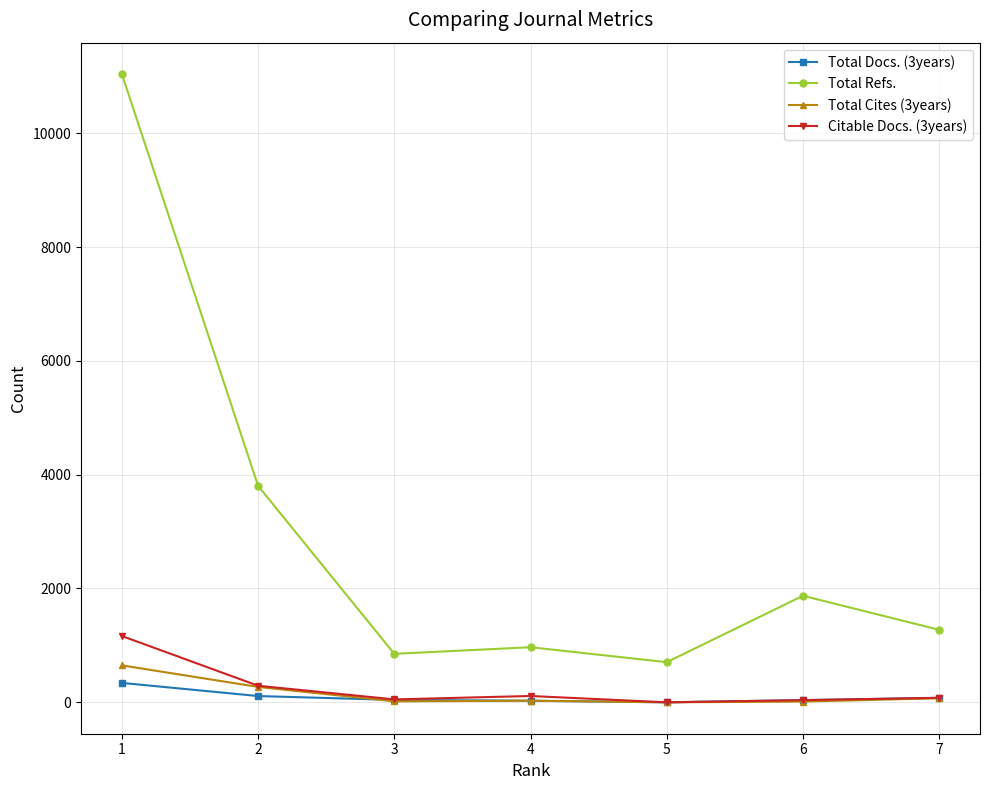

What is the value of the Total Cites (3years) point at the 7th from the left?

71